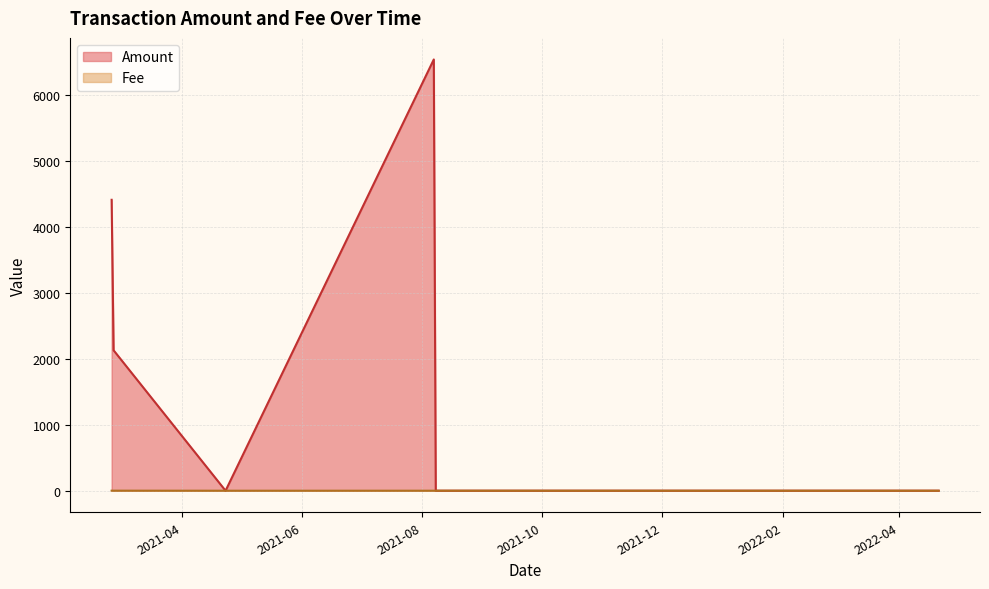

Count the number of data series in this chart.

2